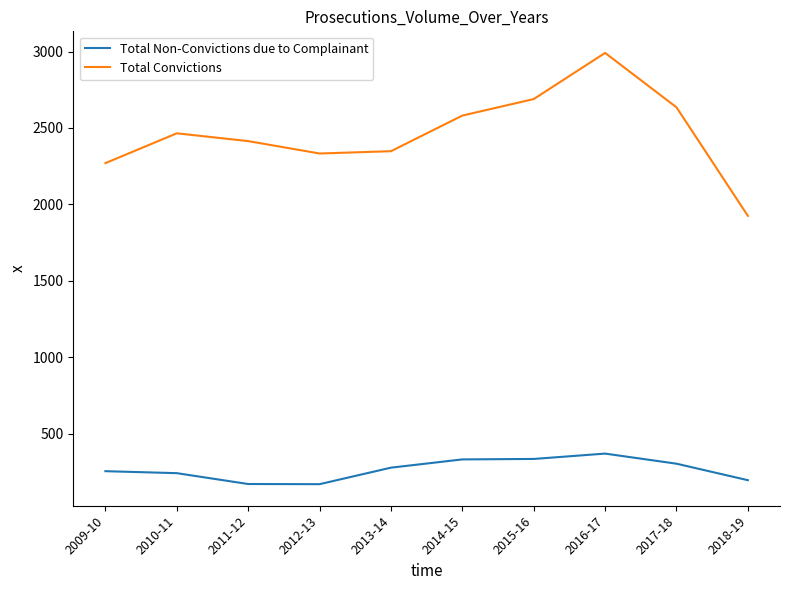

Which series has the widest spread of values?

Total Convictions